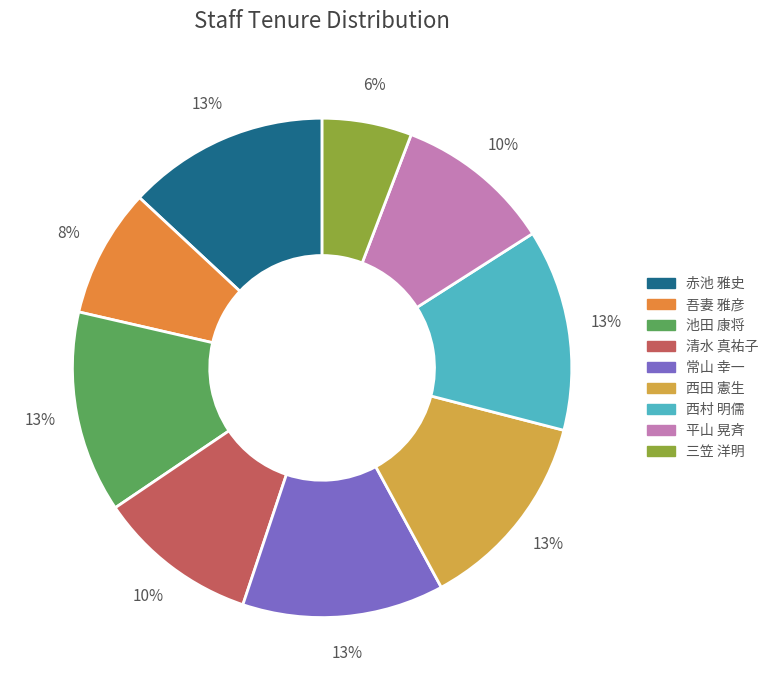

Does 池田 康将 represent more than half of the total?

No